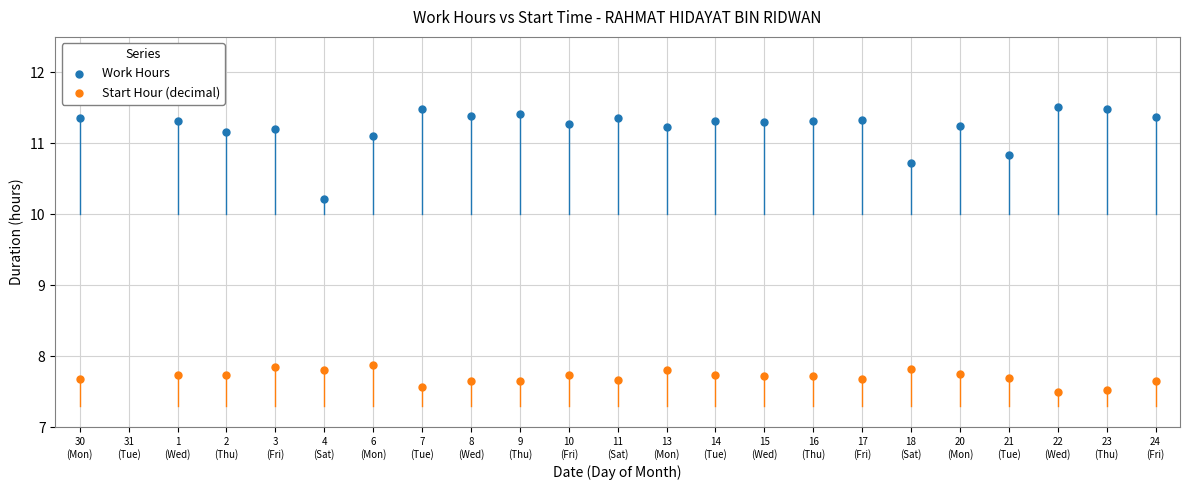

Which series contains the lowest Y value?

Start Hour (decimal)